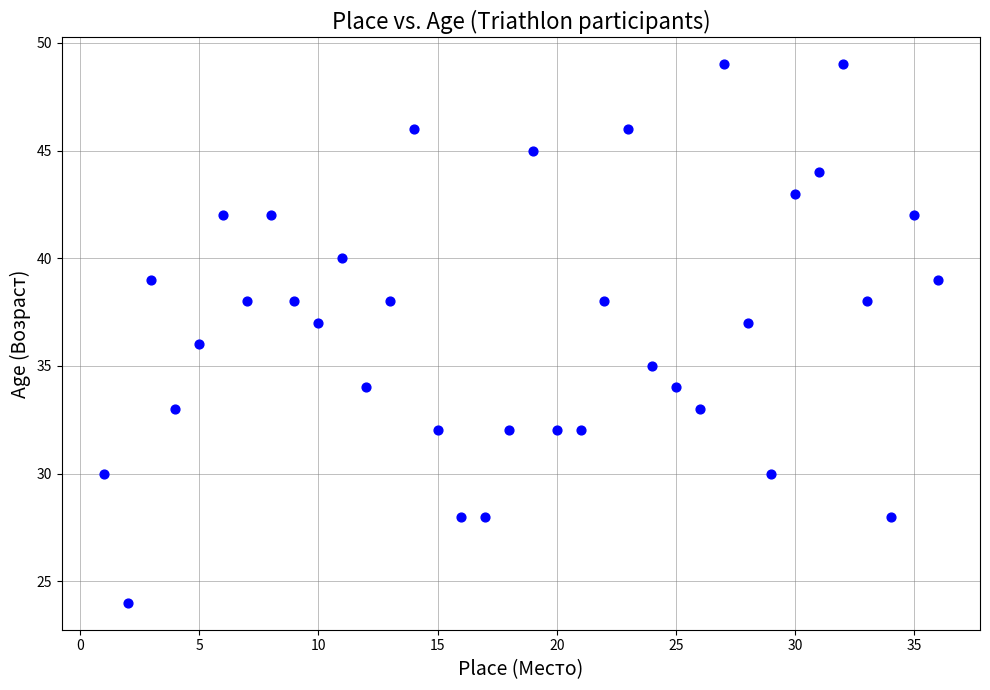

What is the range of X values (max minus min)?

35